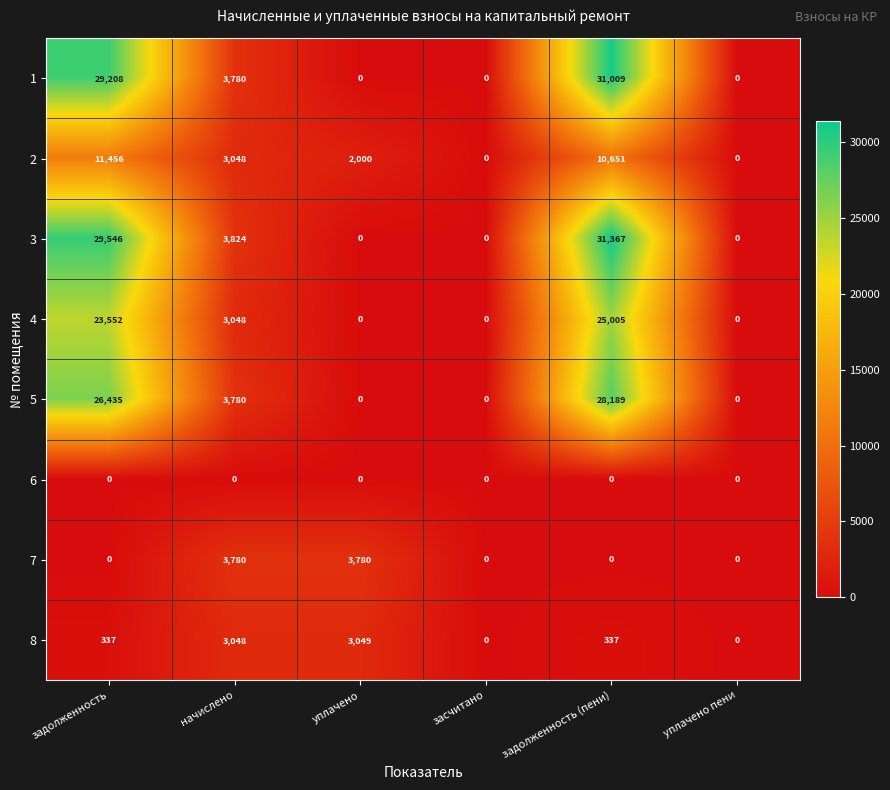

The 3 series shows 0 at уплачено пени. True or false?

True